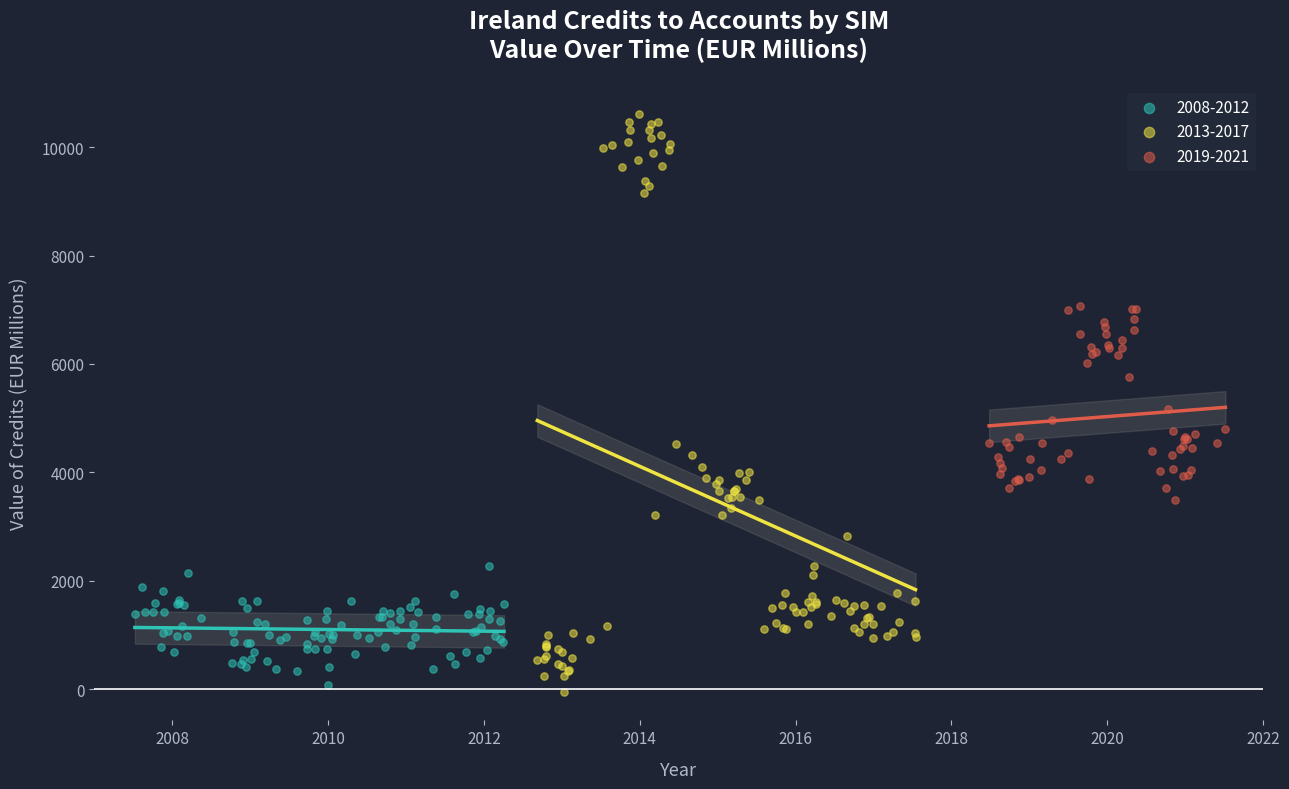

Which series contains the highest Y value?

2013-2017